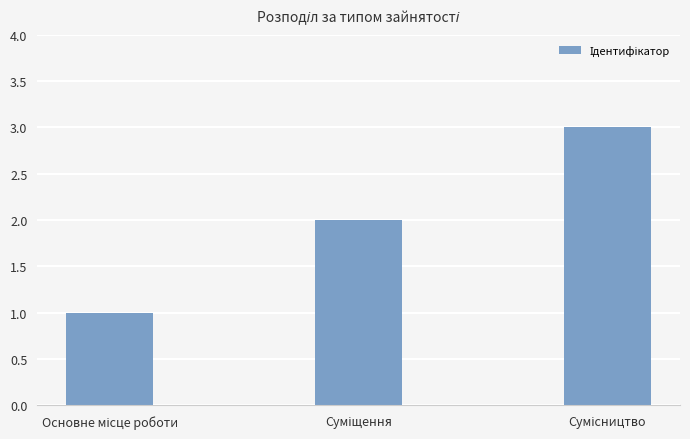

Are the bars grouped side by side (vs. stacked)?

No